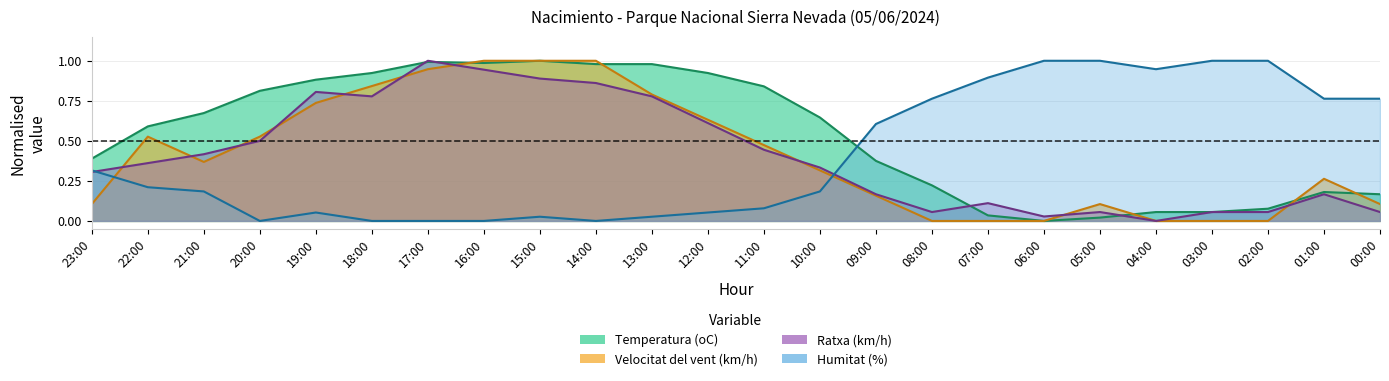

What is the difference between the Ratxa (km/h) values at 04:00 and 00:00?

0.1